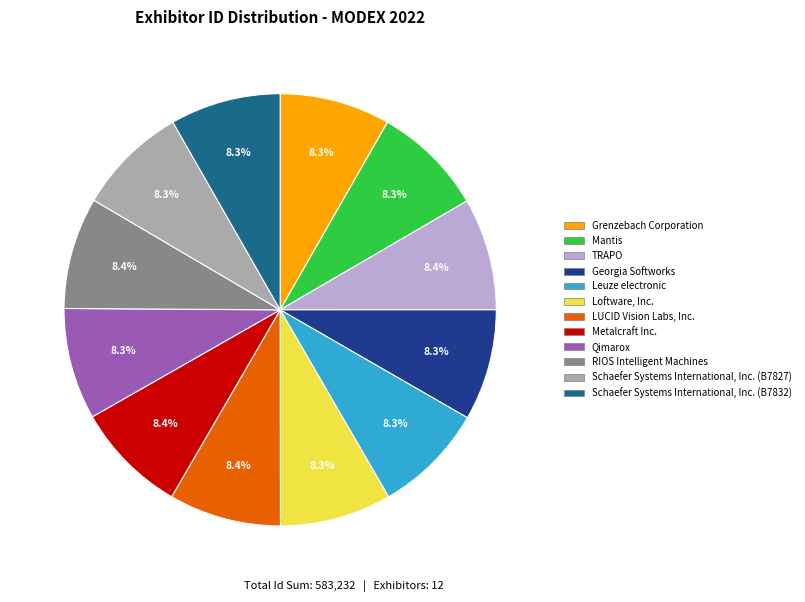

Does Qimarox account for over 50% of the chart?

No